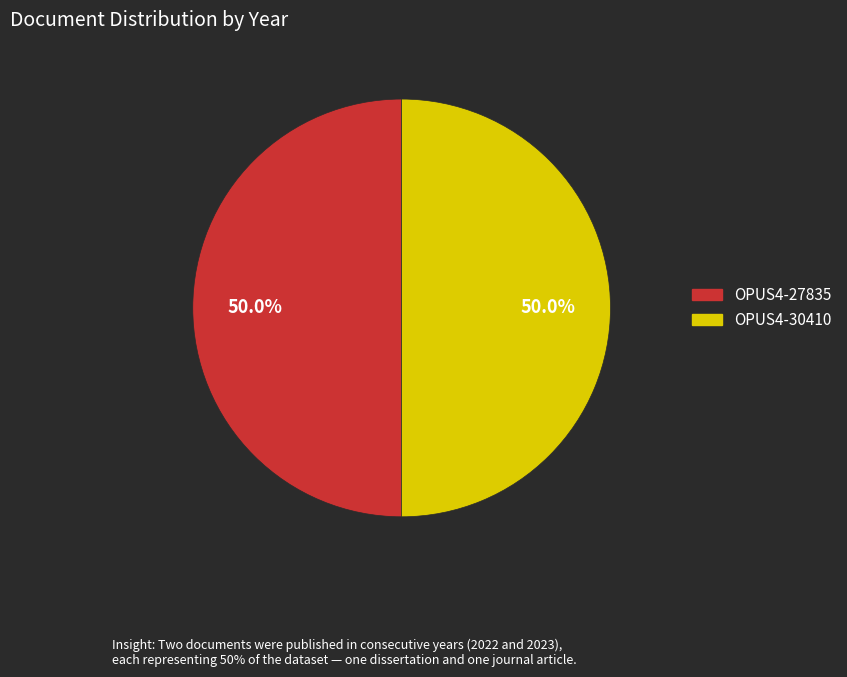

What is the ratio of the value at OPUS4-27835 to the value at OPUS4-30410?

1.0